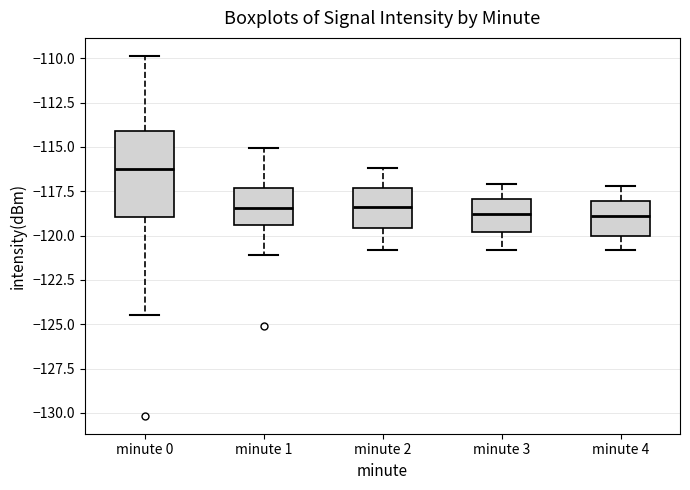

Which box's median line is the highest?

minute 0